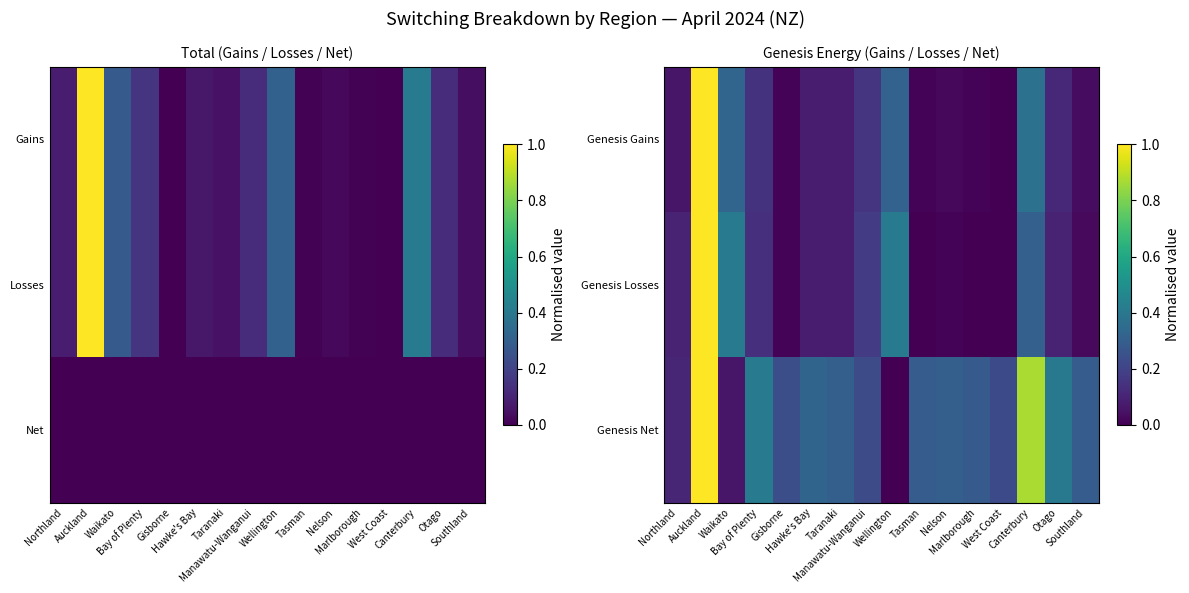

Is the value of Genesis Losses at Waikato greater than the value of Genesis Net at Hawke's Bay?

Yes